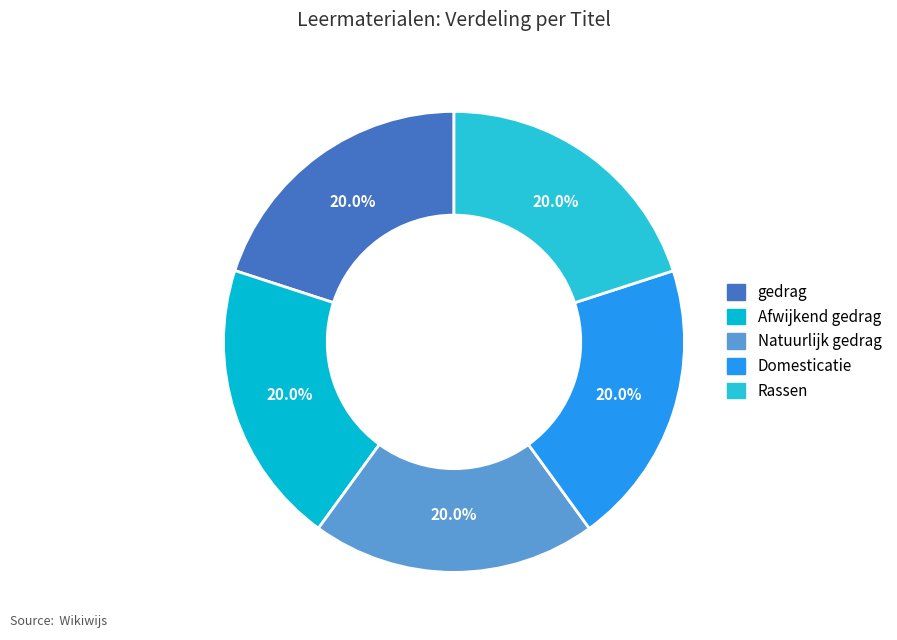

To the nearest percent, what is the average slice percentage?

20%